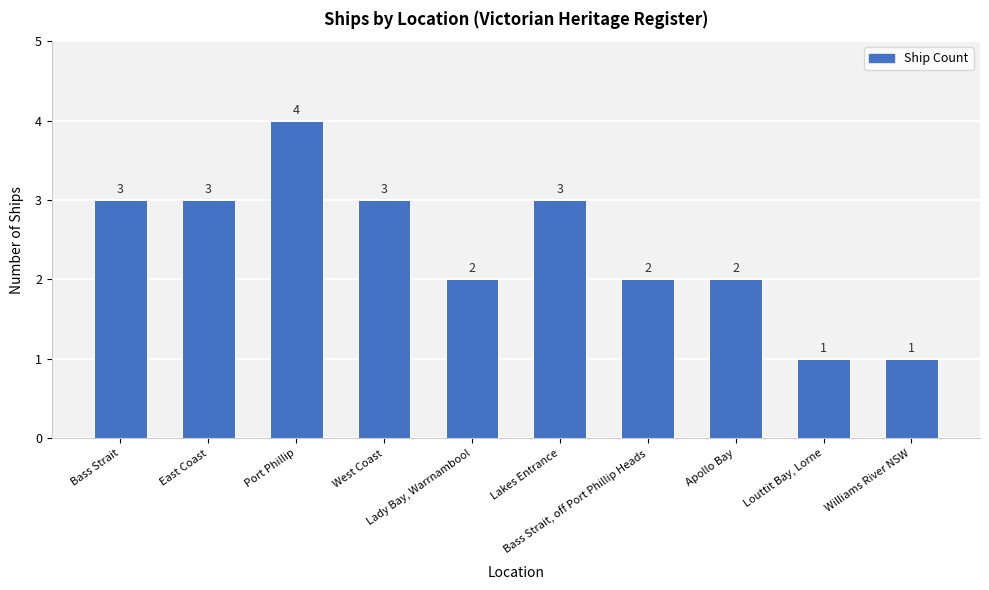

What is the difference between the maximum and minimum values?

3